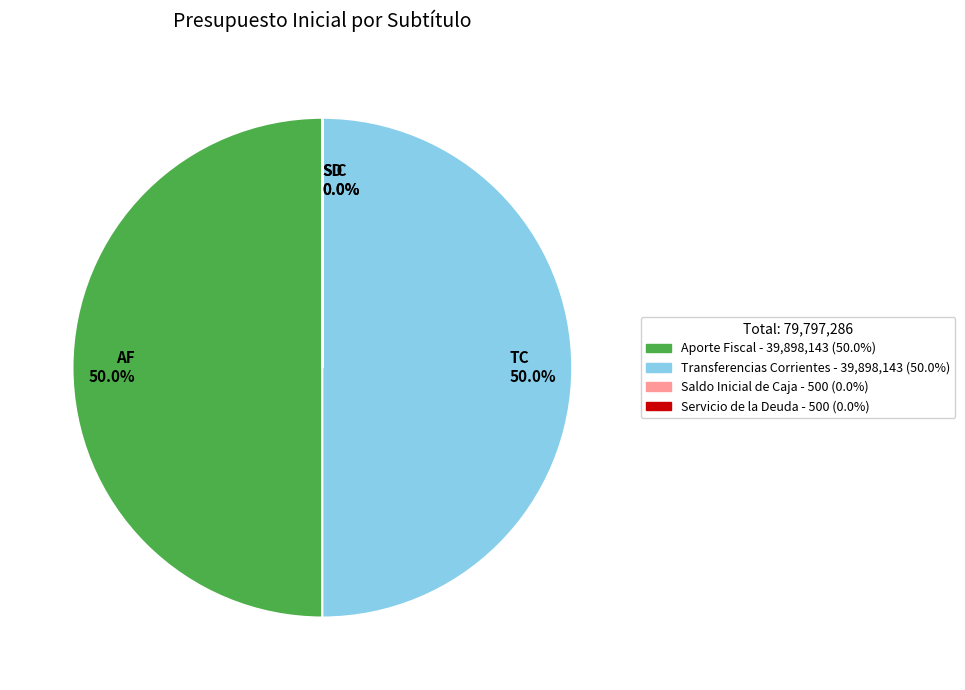

What percentage do TC 50.0% and AF 50.0% together represent?

100.0%